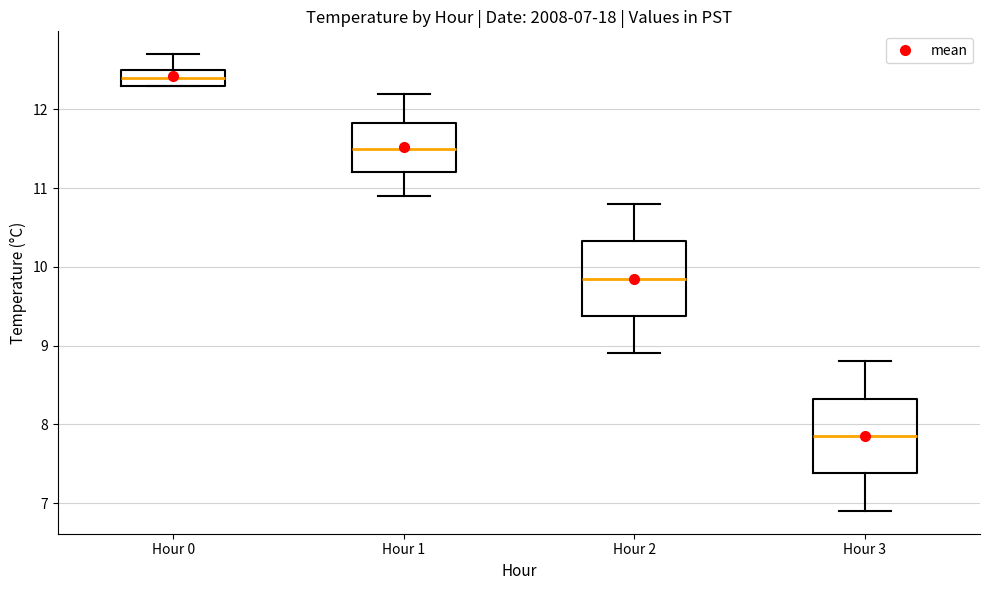

Which box has the lowest median line?

Hour 3